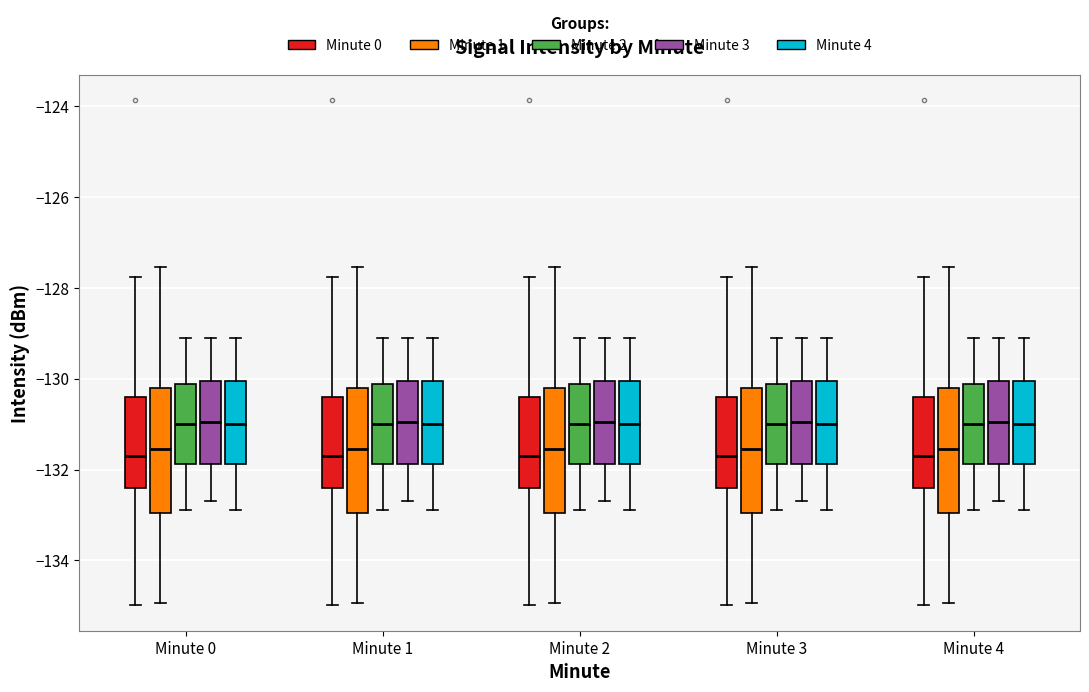

Reading left to right, read every box against the y-axis: the position of its median line, the range the box covers, and the ends of its whiskers. The values are not printed on the chart, so give them approximately, as read against the axis.

Minute 0 (Minute 0): median -131.8, box -132.4 to -130.4, whiskers -135.0 to -127.8
Minute 0 (Minute 1): median -131.6, box -133.0 to -130.2, whiskers -135.0 to -127.6
Minute 0 (Minute 2): median -131.0, box -131.8 to -130.2, whiskers -132.8 to -129.0
Minute 0 (Minute 3): median -131.0, box -131.8 to -130.0, whiskers -132.6 to -129.0
Minute 0 (Minute 4): median -131.0, box -131.8 to -130.0, whiskers -132.8 to -129.0
Minute 1 (Minute 0): median -131.8, box -132.4 to -130.4, whiskers -135.0 to -127.8
Minute 1 (Minute 1): median -131.6, box -133.0 to -130.2, whiskers -135.0 to -127.6
Minute 1 (Minute 2): median -131.0, box -131.8 to -130.2, whiskers -132.8 to -129.0
Minute 1 (Minute 3): median -131.0, box -131.8 to -130.0, whiskers -132.6 to -129.0
Minute 1 (Minute 4): median -131.0, box -131.8 to -130.0, whiskers -132.8 to -129.0
Minute 2 (Minute 0): median -131.8, box -132.4 to -130.4, whiskers -135.0 to -127.8
Minute 2 (Minute 1): median -131.6, box -133.0 to -130.2, whiskers -135.0 to -127.6
Minute 2 (Minute 2): median -131.0, box -131.8 to -130.2, whiskers -132.8 to -129.0
Minute 2 (Minute 3): median -131.0, box -131.8 to -130.0, whiskers -132.6 to -129.0
Minute 2 (Minute 4): median -131.0, box -131.8 to -130.0, whiskers -132.8 to -129.0
Minute 3 (Minute 0): median -131.8, box -132.4 to -130.4, whiskers -135.0 to -127.8
Minute 3 (Minute 1): median -131.6, box -133.0 to -130.2, whiskers -135.0 to -127.6
Minute 3 (Minute 2): median -131.0, box -131.8 to -130.2, whiskers -132.8 to -129.0
Minute 3 (Minute 3): median -131.0, box -131.8 to -130.0, whiskers -132.6 to -129.0
Minute 3 (Minute 4): median -131.0, box -131.8 to -130.0, whiskers -132.8 to -129.0
Minute 4 (Minute 0): median -131.8, box -132.4 to -130.4, whiskers -135.0 to -127.8
Minute 4 (Minute 1): median -131.6, box -133.0 to -130.2, whiskers -135.0 to -127.6
Minute 4 (Minute 2): median -131.0, box -131.8 to -130.2, whiskers -132.8 to -129.0
Minute 4 (Minute 3): median -131.0, box -131.8 to -130.0, whiskers -132.6 to -129.0
Minute 4 (Minute 4): median -131.0, box -131.8 to -130.0, whiskers -132.8 to -129.0